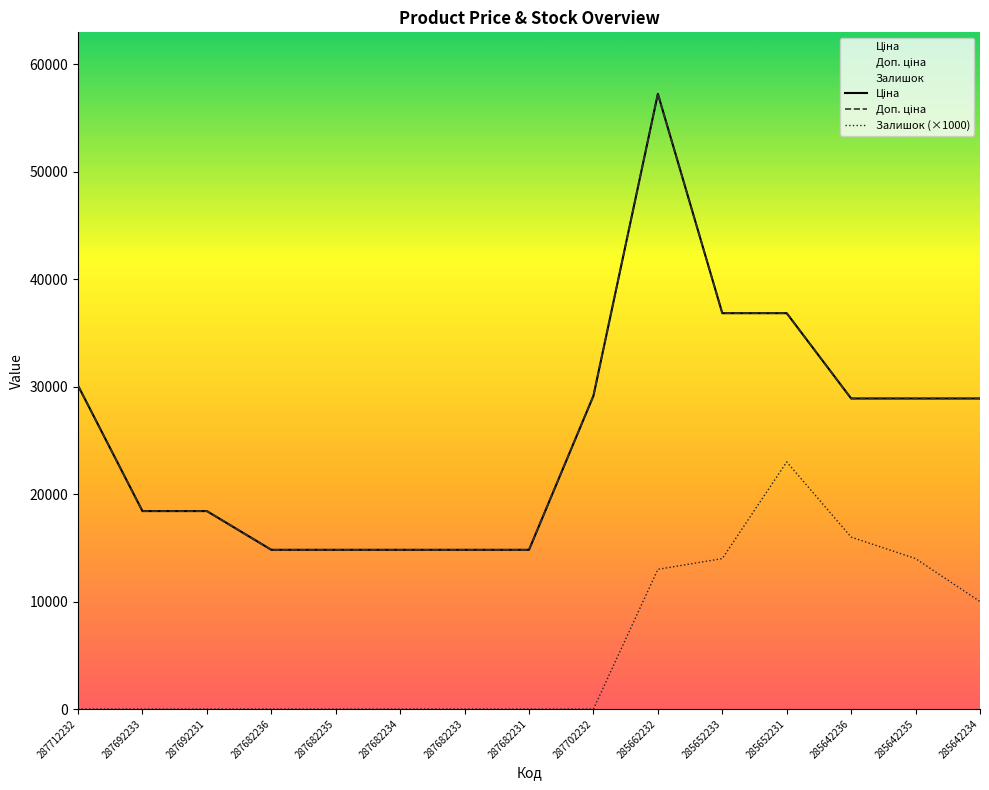

True or false: Залишок (×1000) and Ціна intersect in this chart.

False